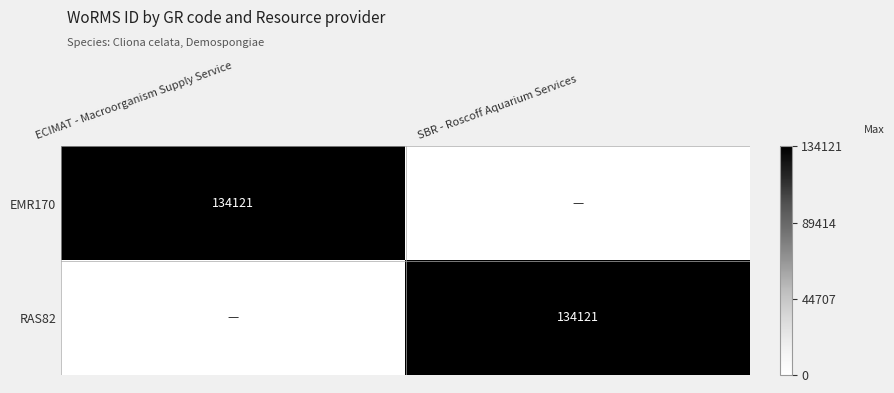

How many distinct data groups are displayed?

2